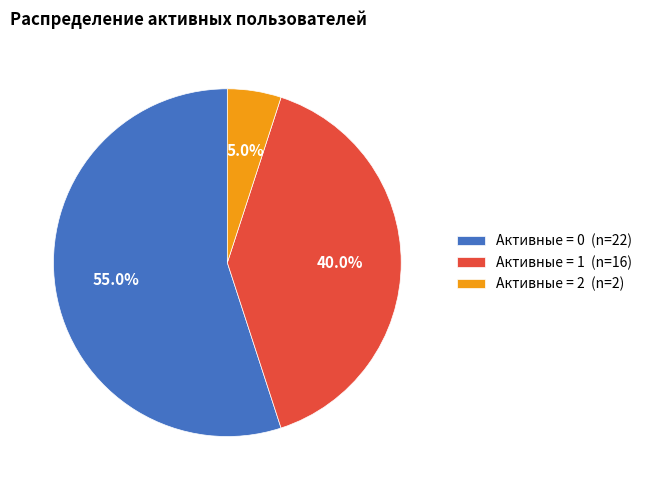

Which category has the smallest portion of the pie?

Активные = 2 (n=2)